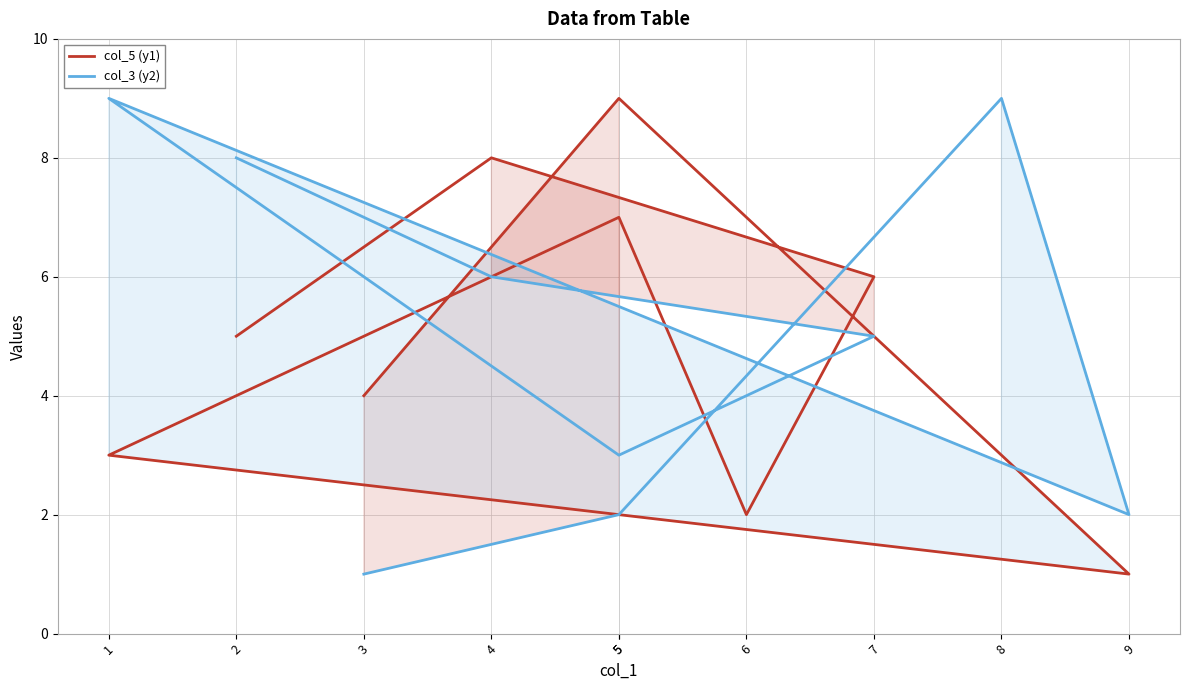

How many lines are shown in the chart?

2